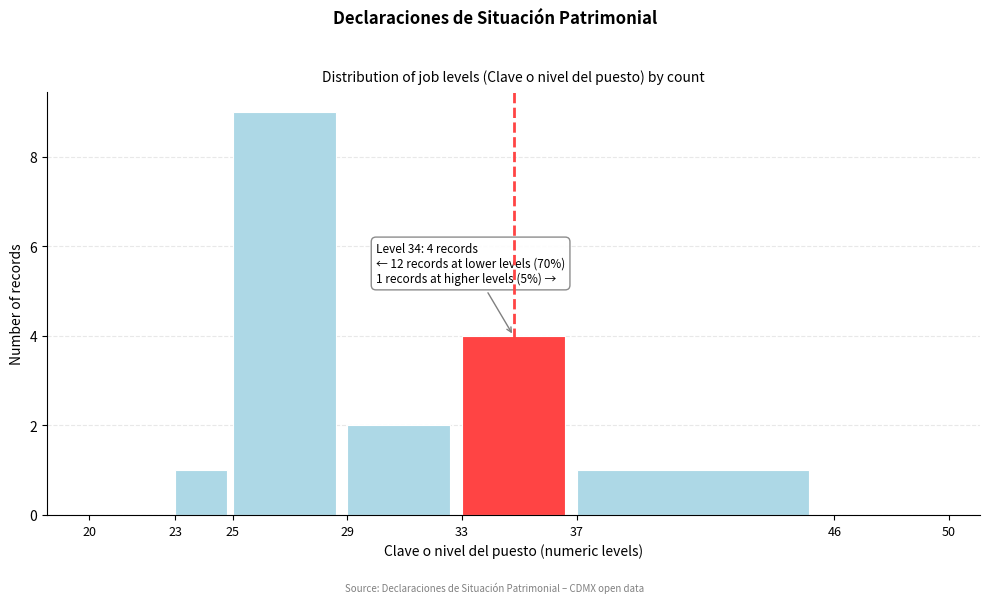

Over which range of the x-axis is the bar tallest?

25 to 29